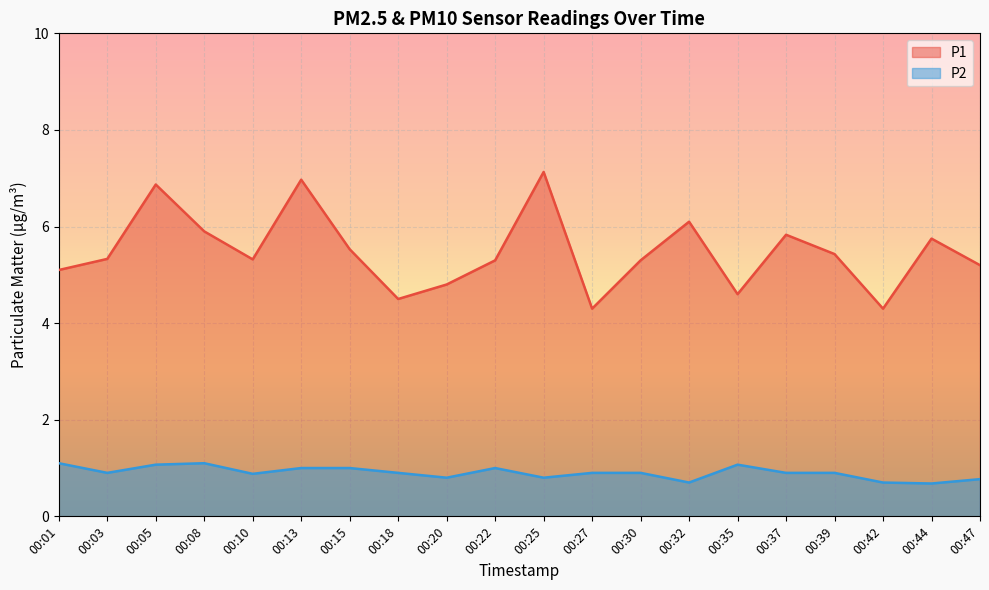

Rank the categories by P1 value from lowest to highest.

00:27, 00:42, 00:18, 00:35, 00:20, 00:01, 00:47, 00:22, 00:30, 00:10, 00:03, 00:39, 00:15, 00:44, 00:37, 00:08, 00:32, 00:05, 00:13, 00:25